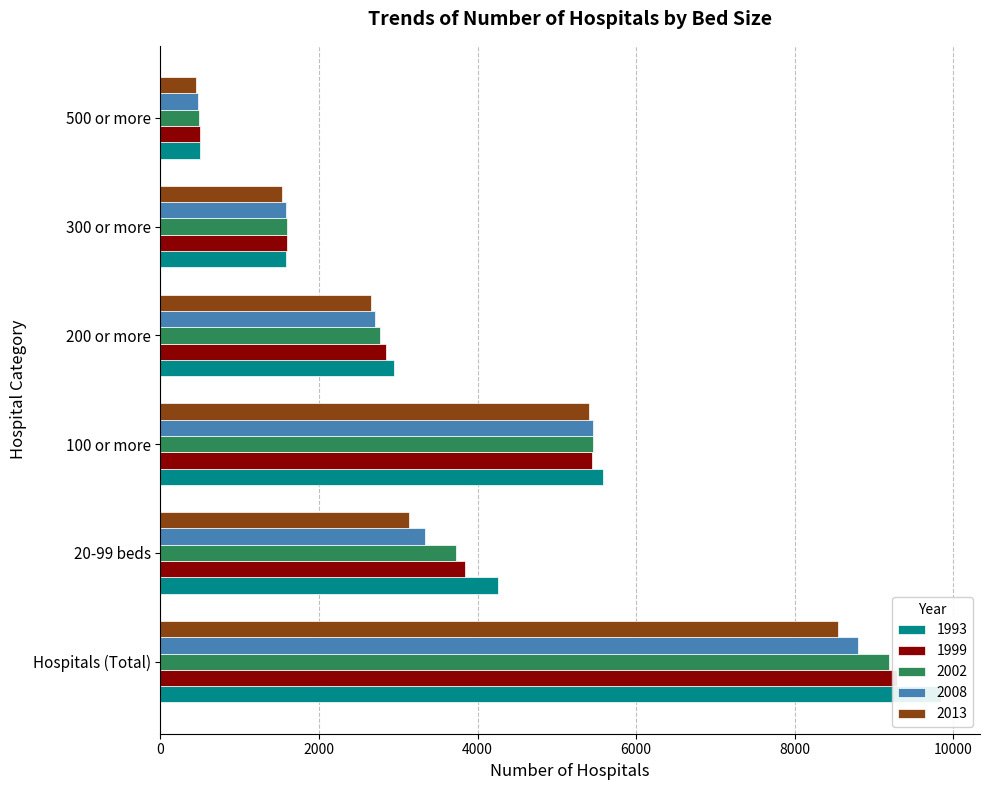

At how many categories does at least one series exceed 5395?

2